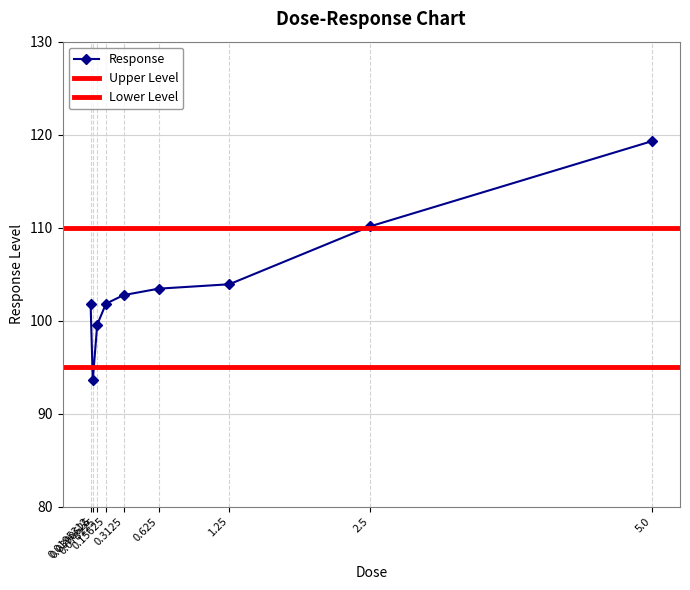

At which label does the data first exceed 102?

0.3125